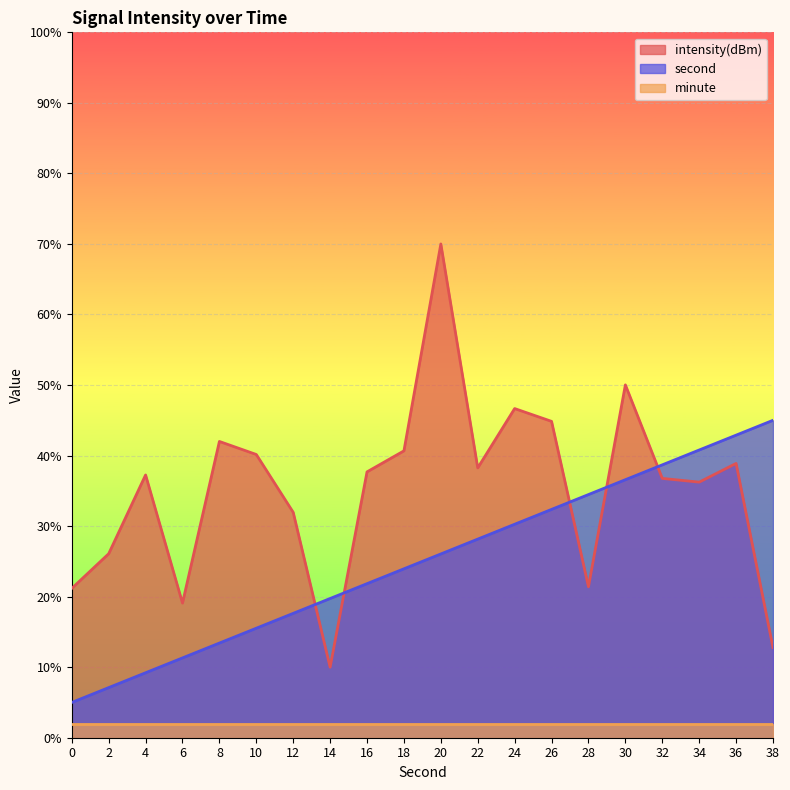

What is the highest value of the second series?

45.0